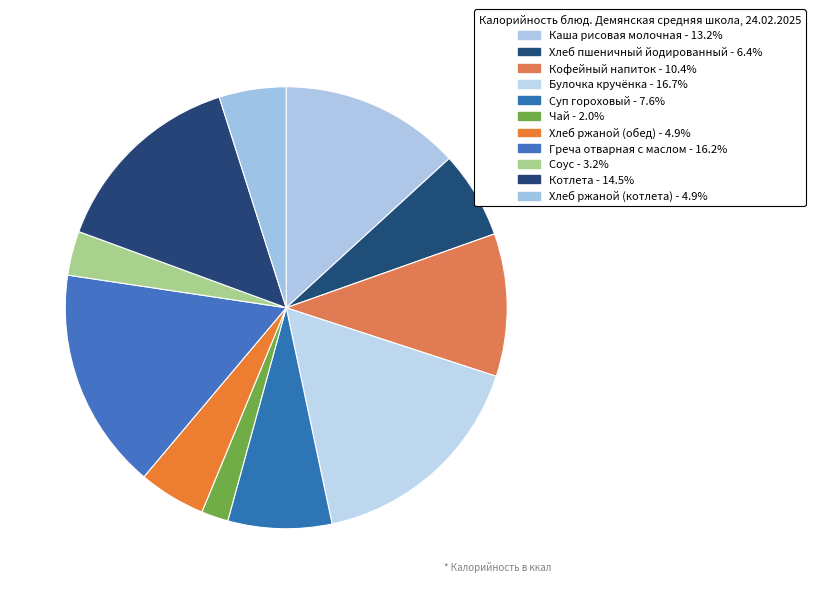

What is the total percentage of Булочка кручёнка and Хлеб ржаной (котлета)?

21.6%